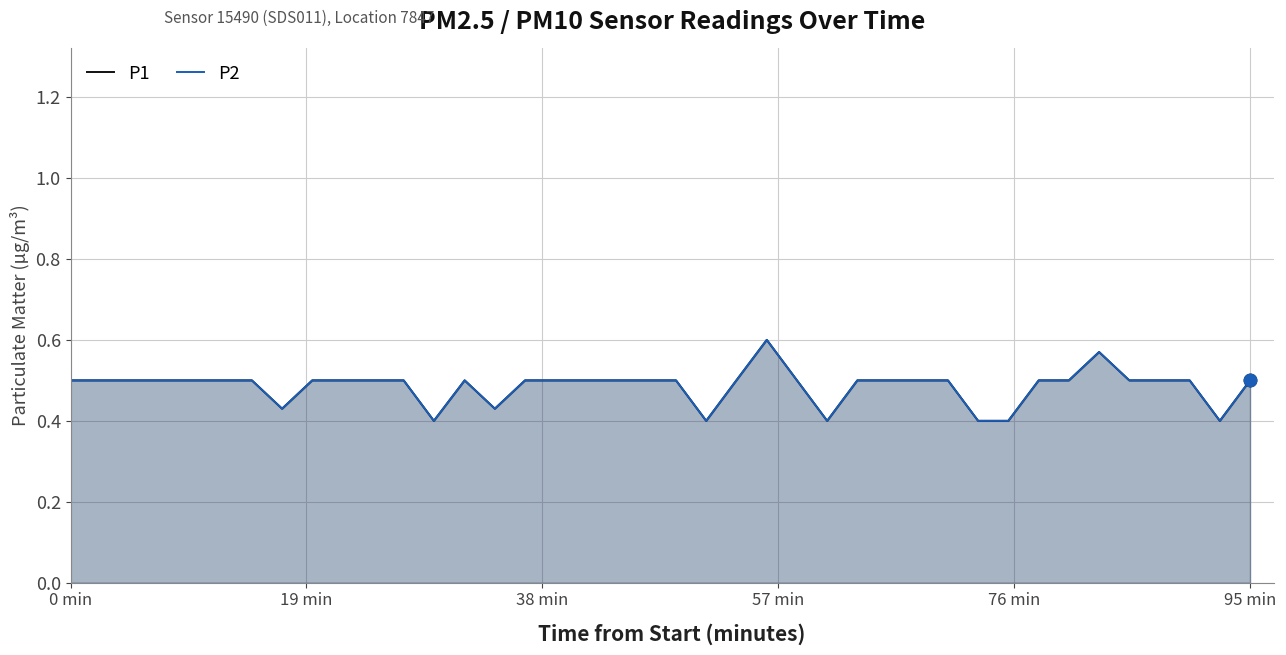

Which series has the widest spread of Y values?

P1